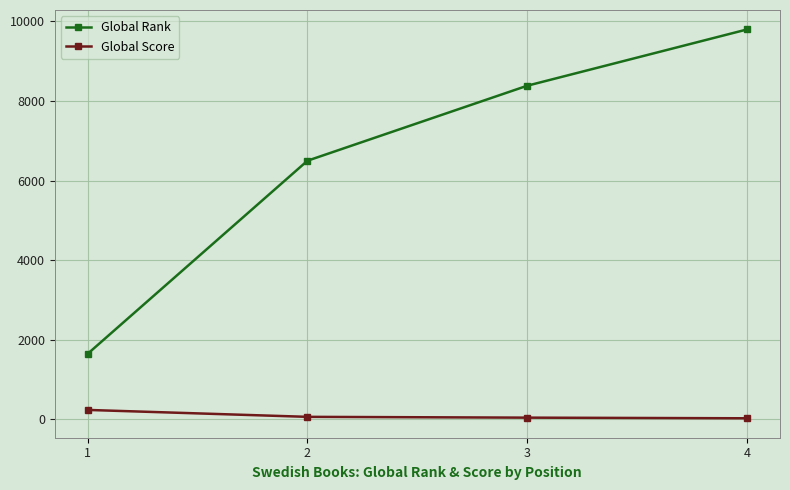

True or false: Global Rank and Global Score intersect in this chart.

False